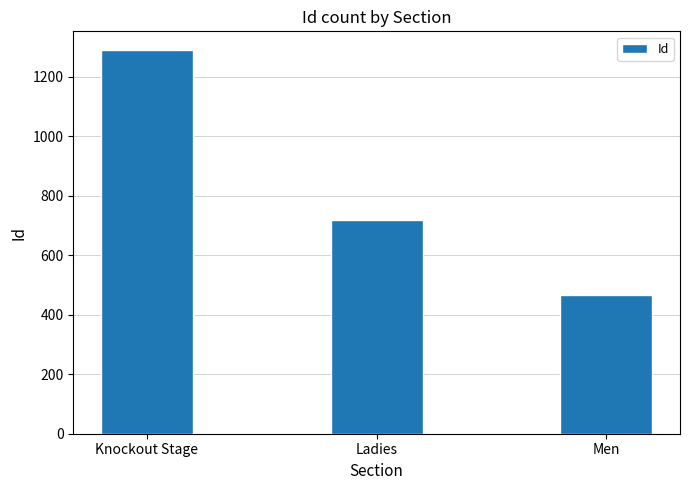

How many bars are there in total?

3